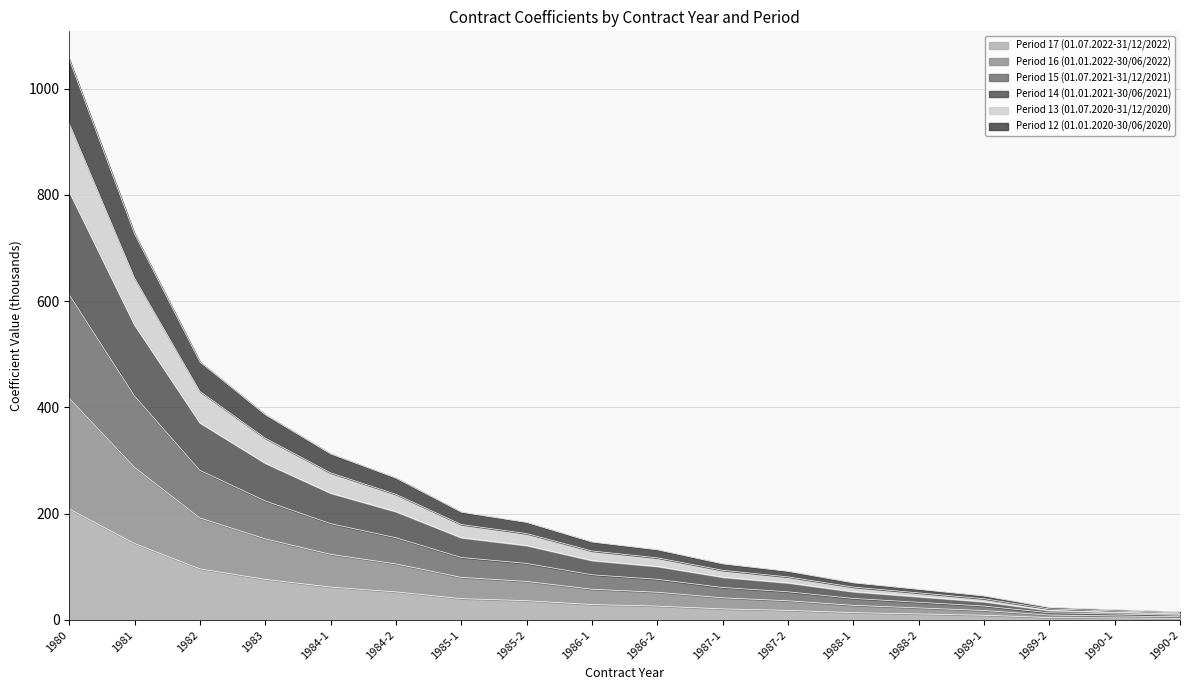

What position from the right is 1984-2?

13